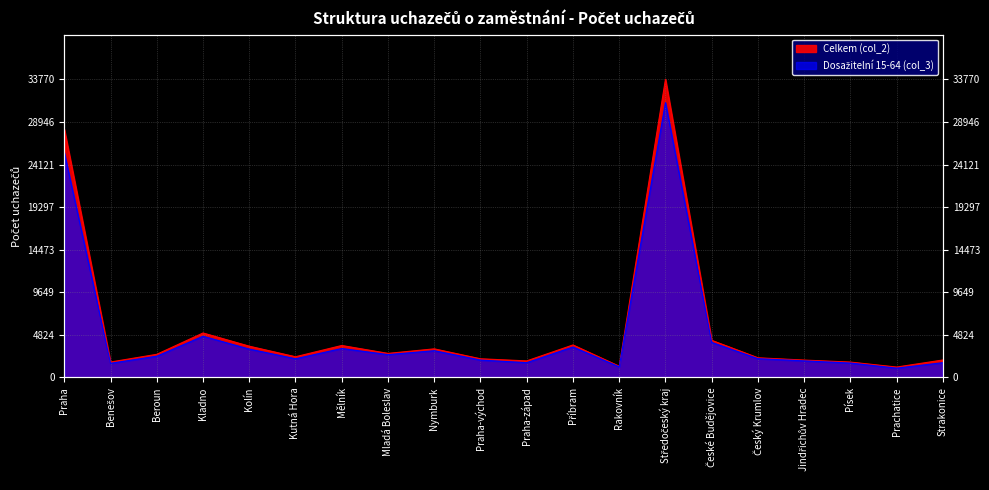

What is the maximum value shown in the chart?

33770